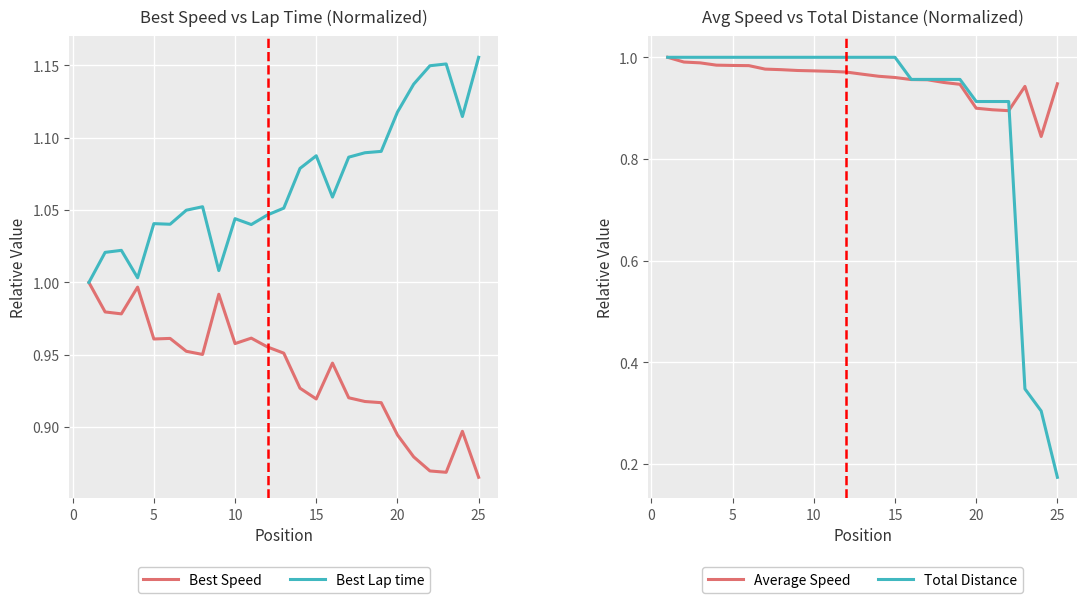

What is the minimum value for Best Speed?

0.9